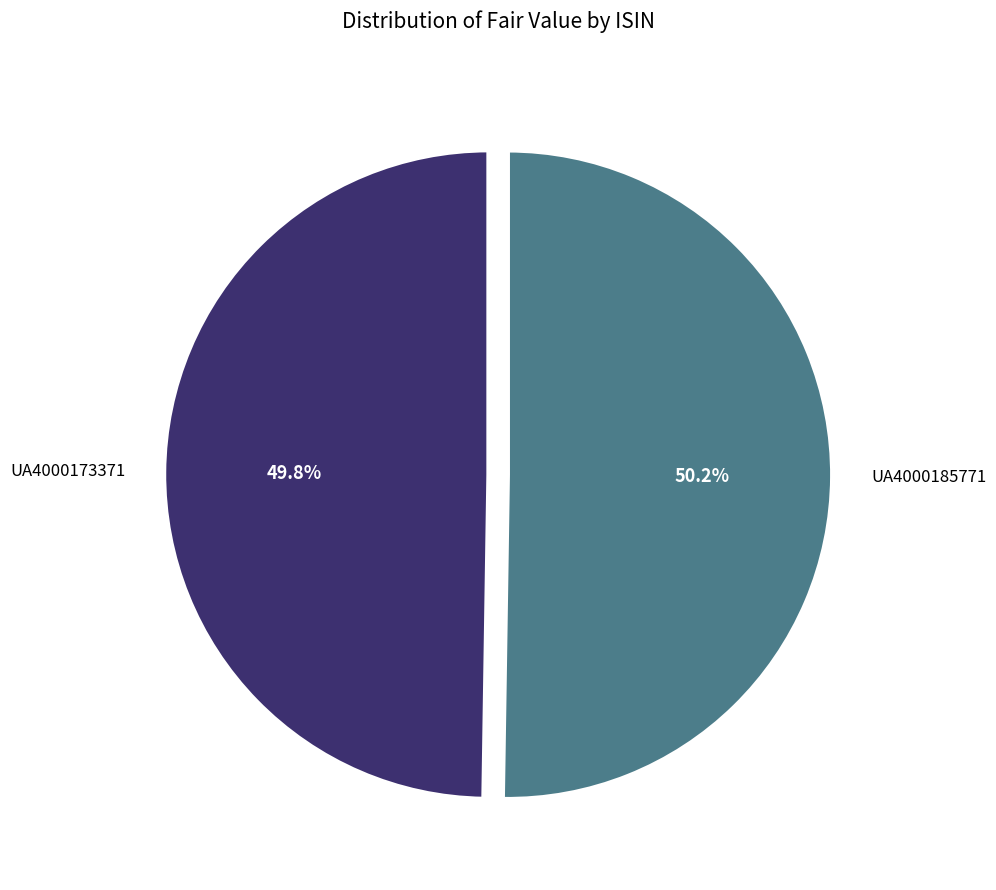

Does any single category account for the majority?

Yes